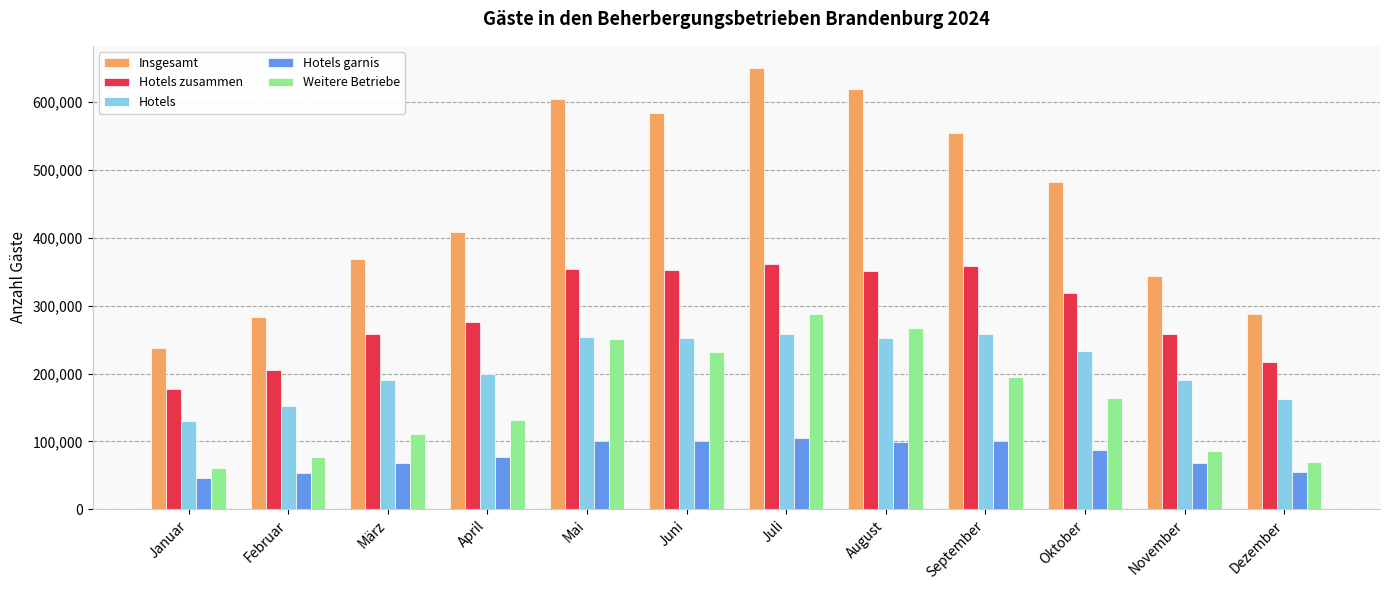

Are the bars horizontal?

No